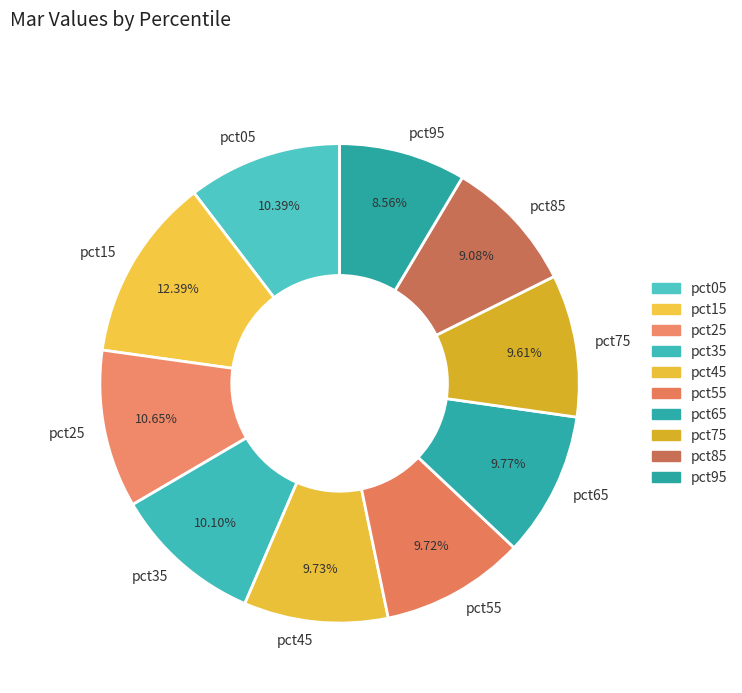

To the nearest percent, what is the difference between the largest and smallest slice percentages?

4%